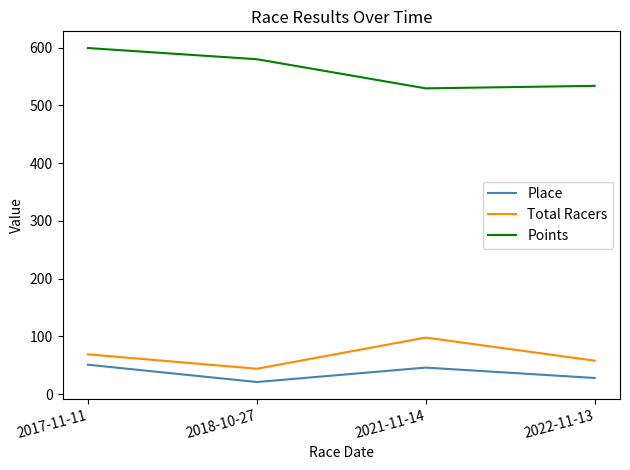

What is the total value across all series at 2018-10-27?

645.2